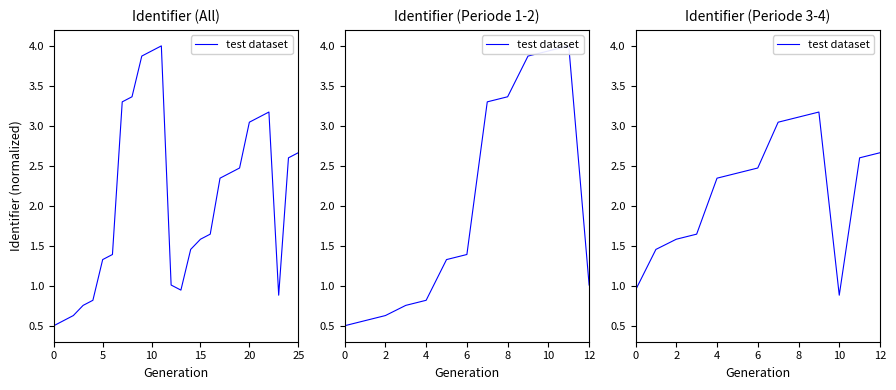

At which category does the data reach its first local valley?

10